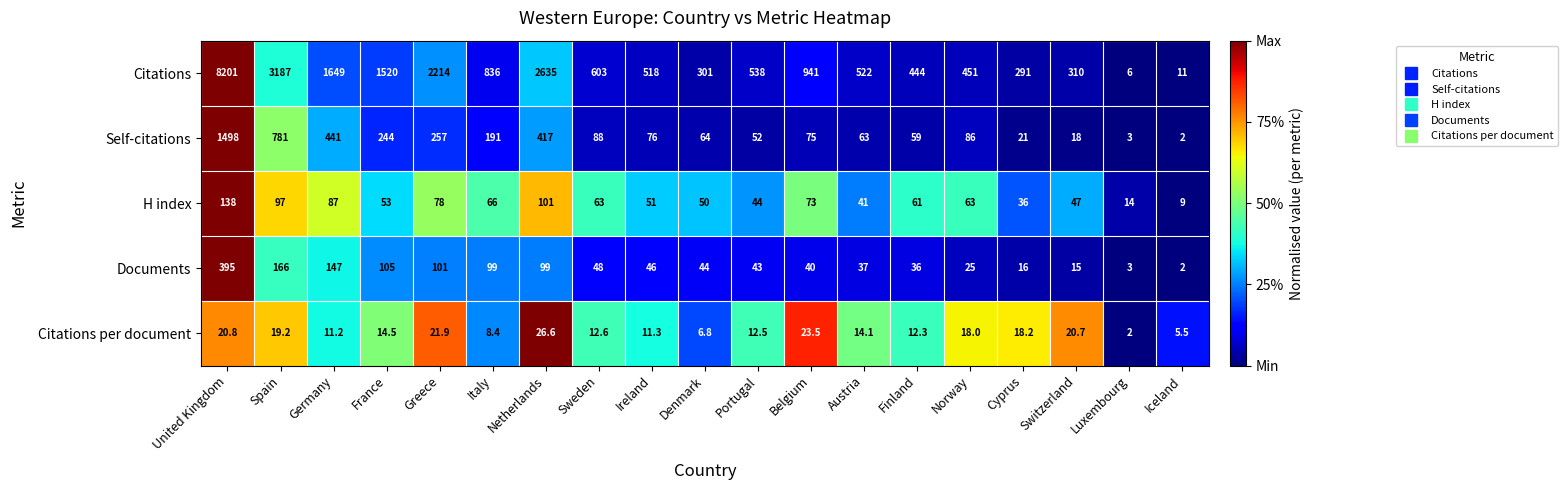

What value does the Documents series have at Ireland?

46.0